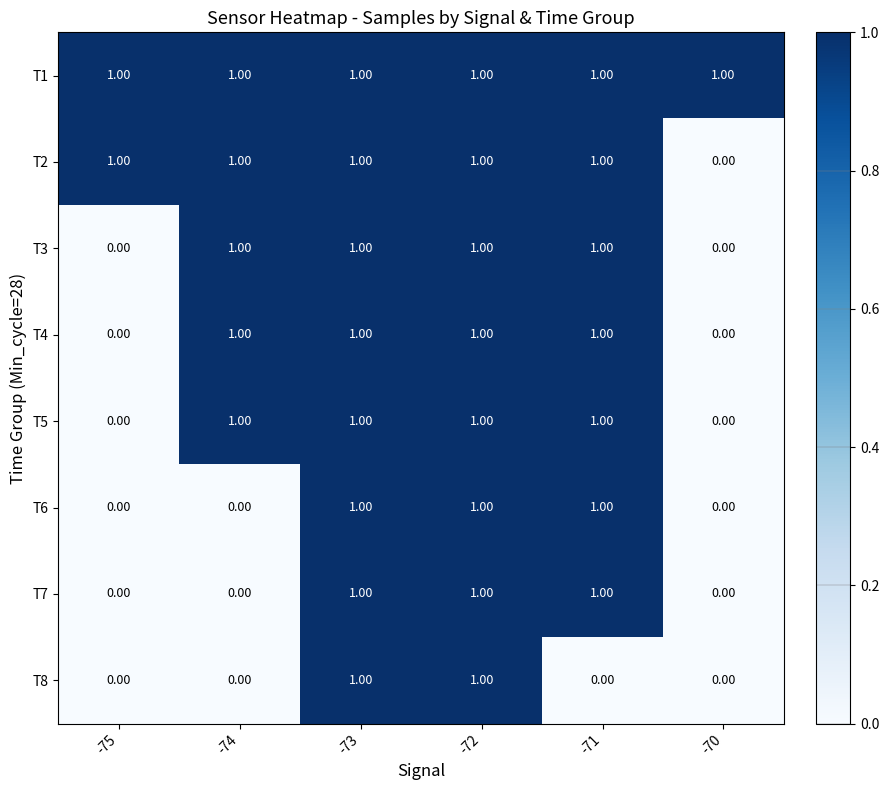

Which series has the largest total across all categories?

T1